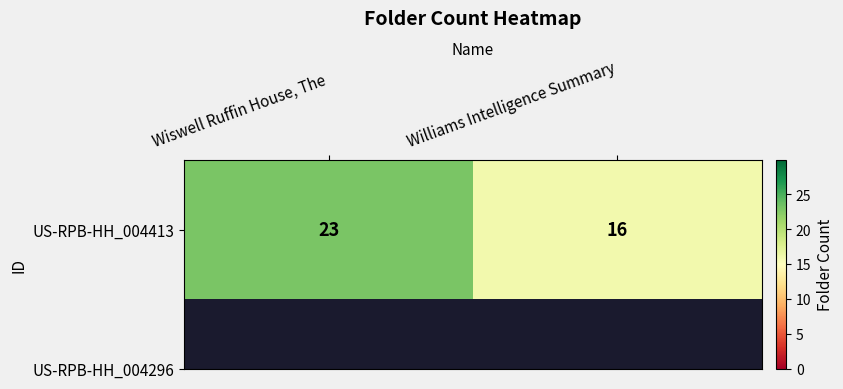

What is the smallest value displayed?

16